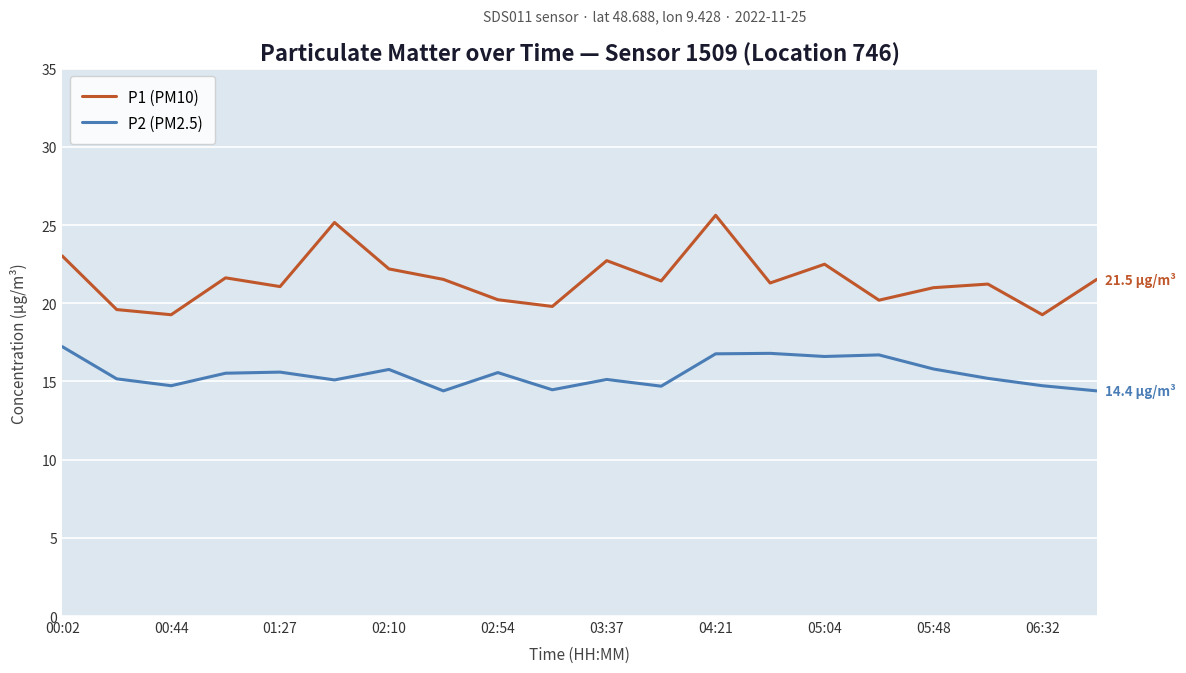

Which series has the largest range (max minus min)?

P1 (PM10)